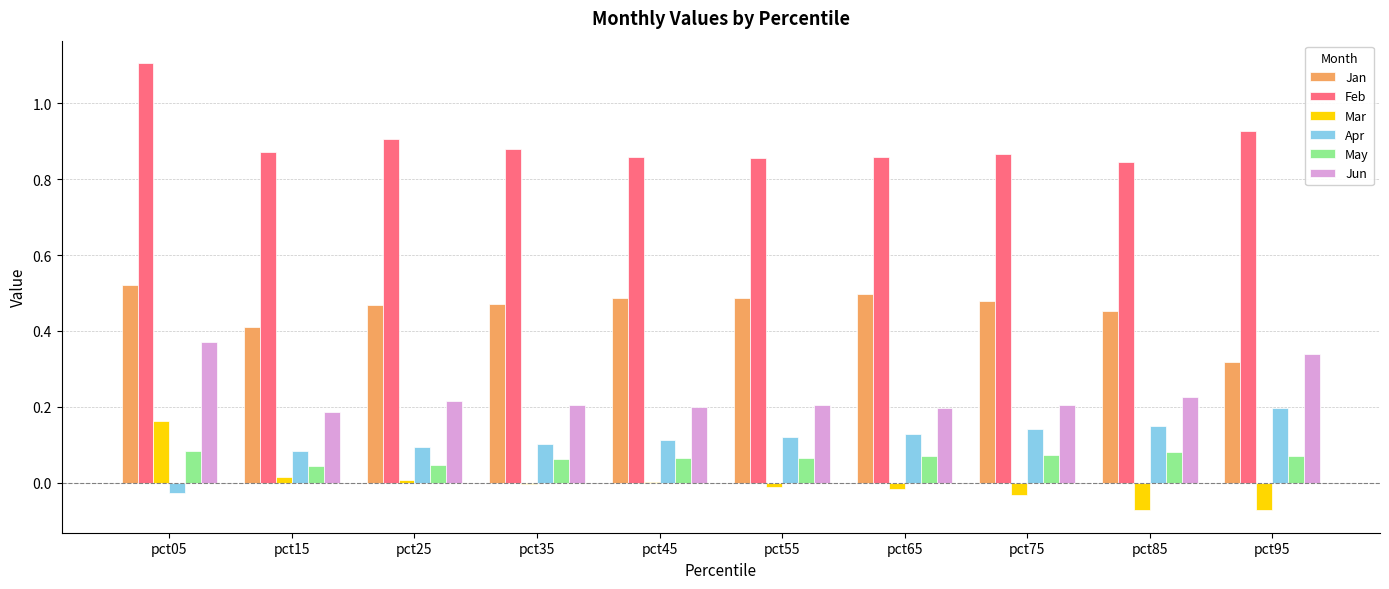

Is the value of Jun at pct55 greater than the value of Mar at pct65?

Yes